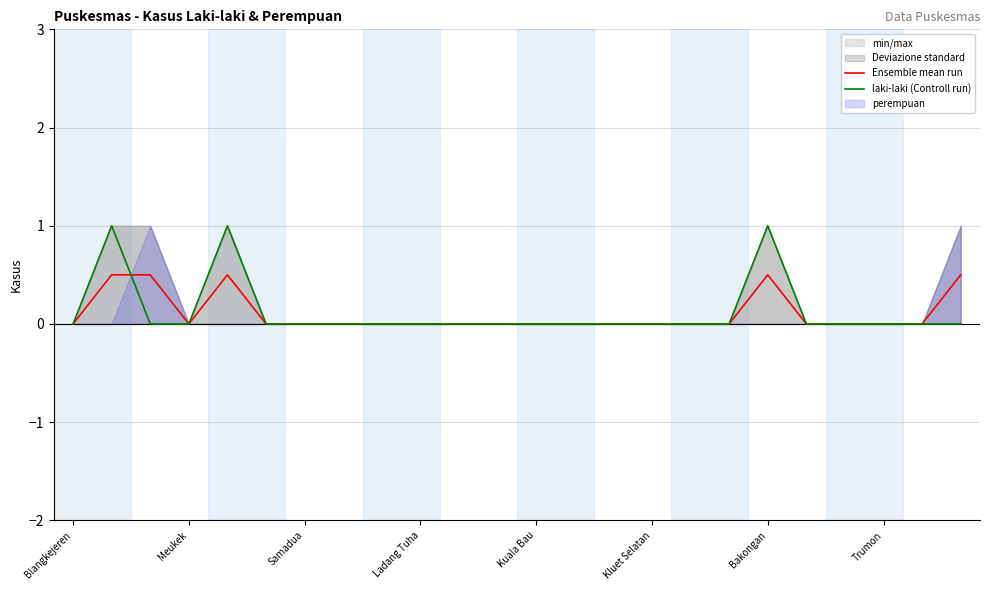

What is the highest value of the Ensemble mean run series?

0.5